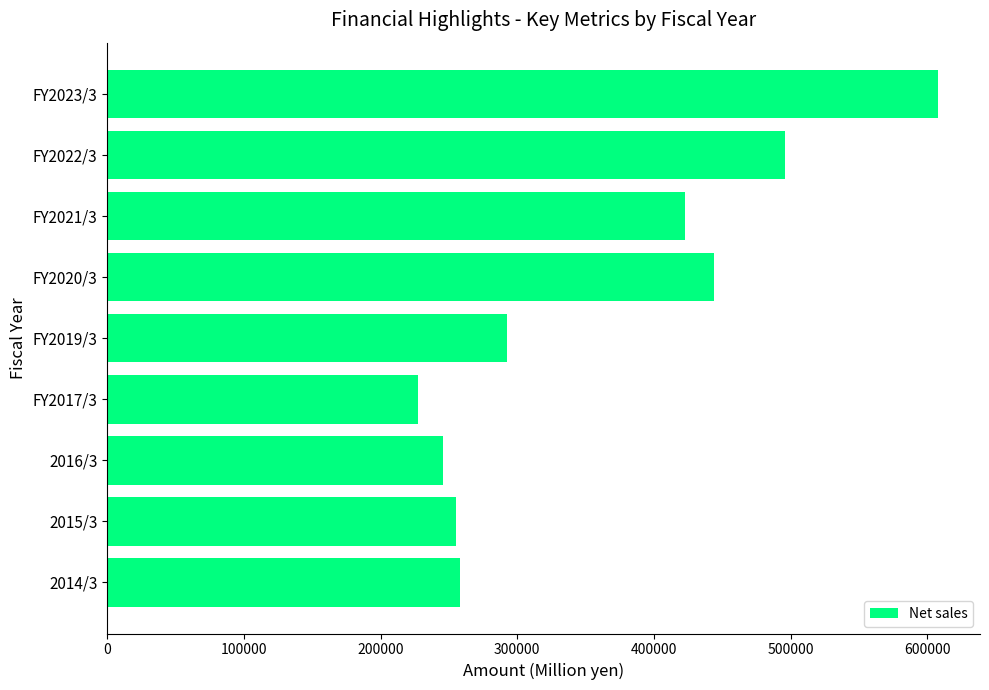

What is the difference between the maximum and second lowest values?

362677